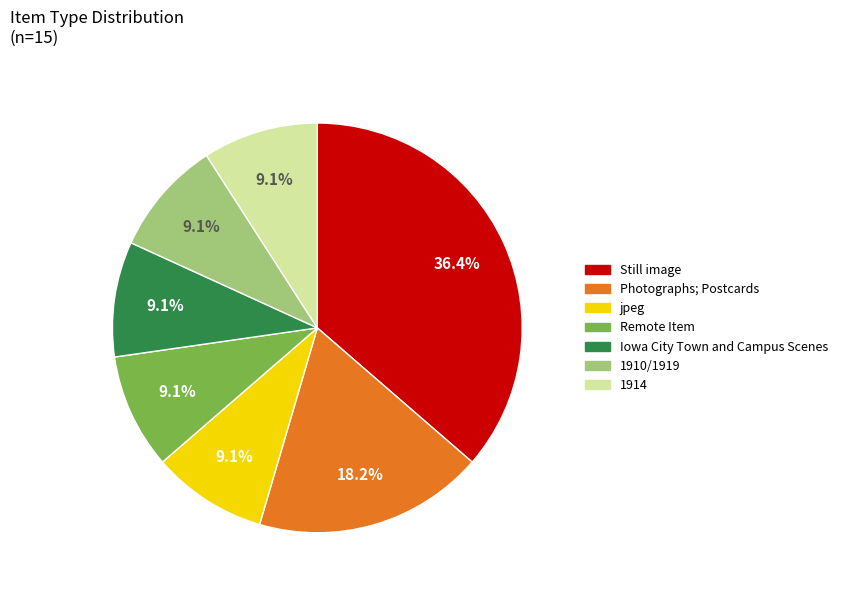

Is there any slice that represents more than half of the pie?

No